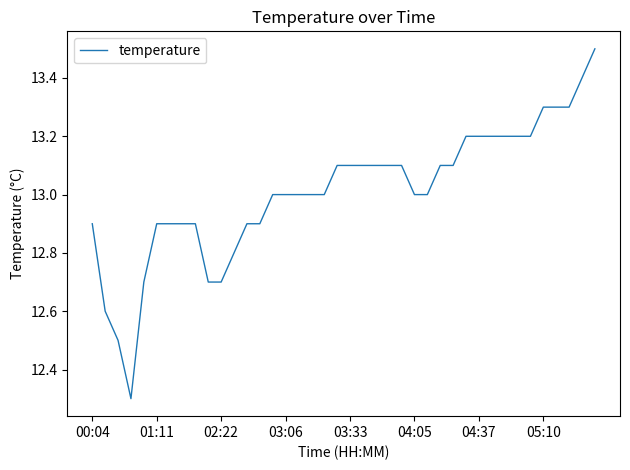

How many lines are shown in the chart?

1